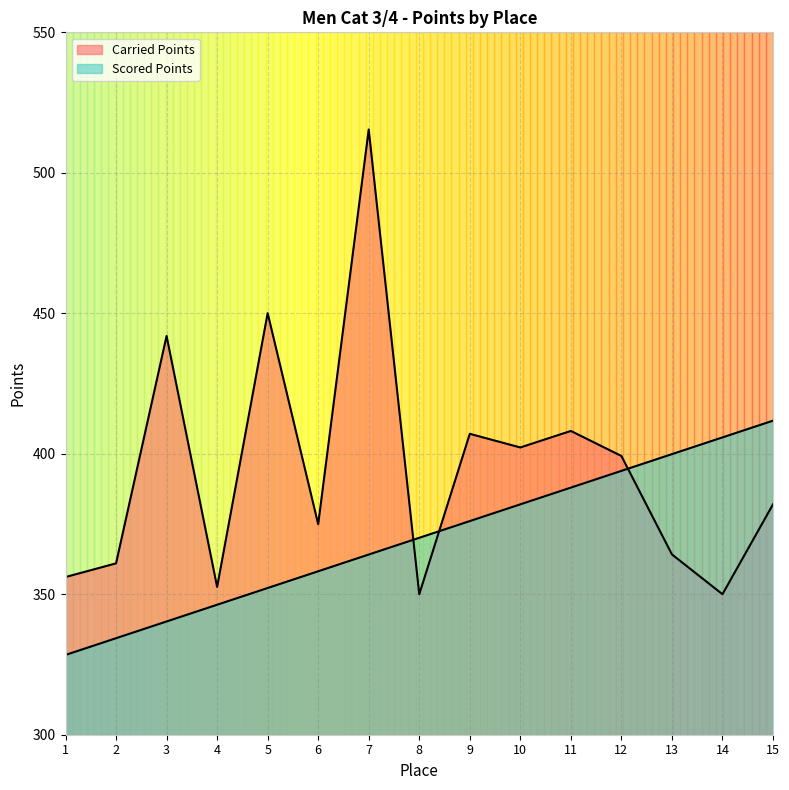

Reading right to left, transcribe all the data shown in this chart.

Carried Points: 15=382.0	14=350.0	13=364.2	12=399.2	11=408.1	10=402.2	9=407.1	8=350.0	7=515.4	6=374.9	5=450.0	4=352.6	3=441.9	2=361.0	1=356.1
Scored Points: 15=411.8	14=405.8	13=399.9	12=393.9	11=388.0	10=382.0	9=376.0	8=370.1	7=364.1	6=358.2	5=352.2	4=346.3	3=340.3	2=334.4	1=328.4